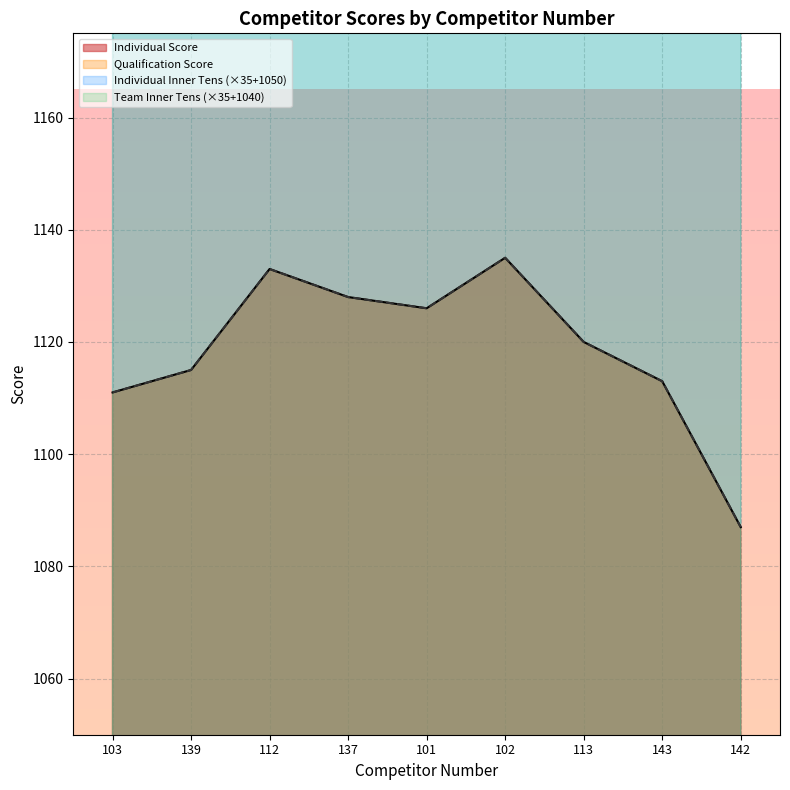

What is the difference between the Individual Score values at 142 and 139?

28